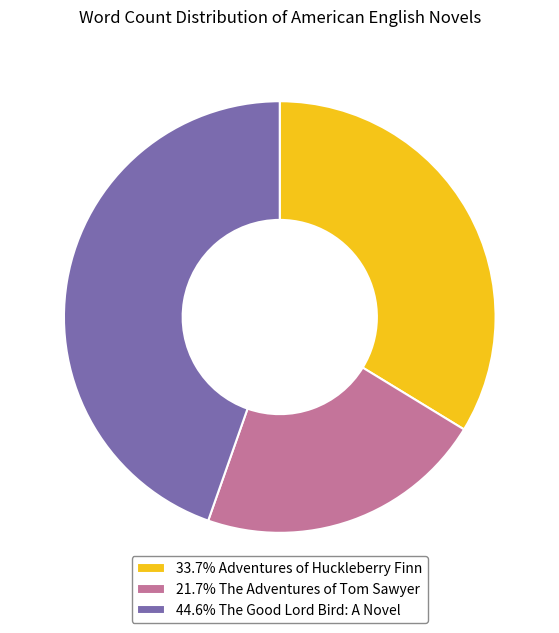

Is there any slice that represents more than half of the pie?

No